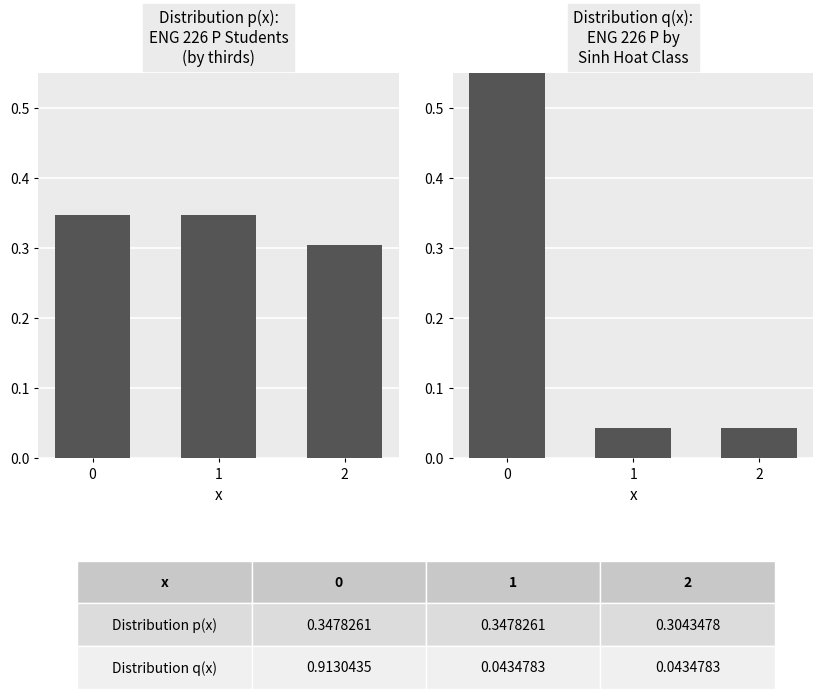

What is the value of the Distribution q(x) bar at the 1st from the left?

0.9